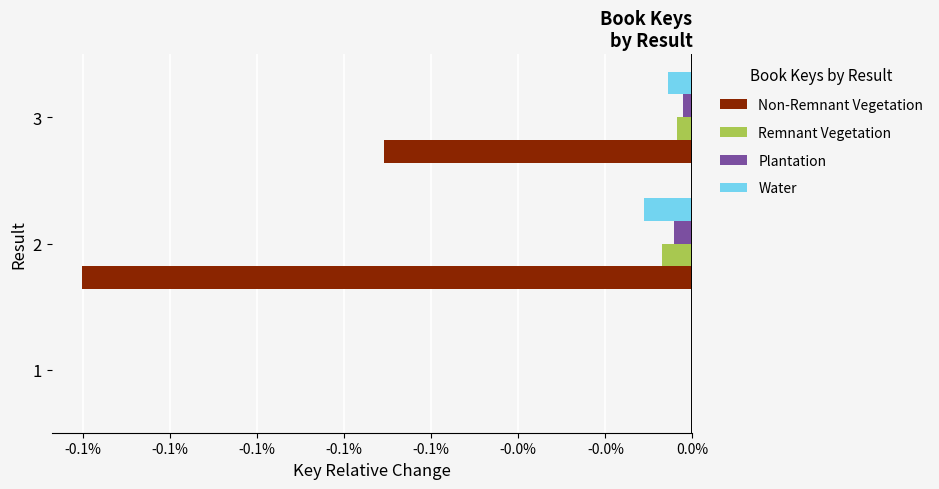

What are all the series names shown in the legend?

Non-Remnant Vegetation, Remnant Vegetation, Plantation, Water